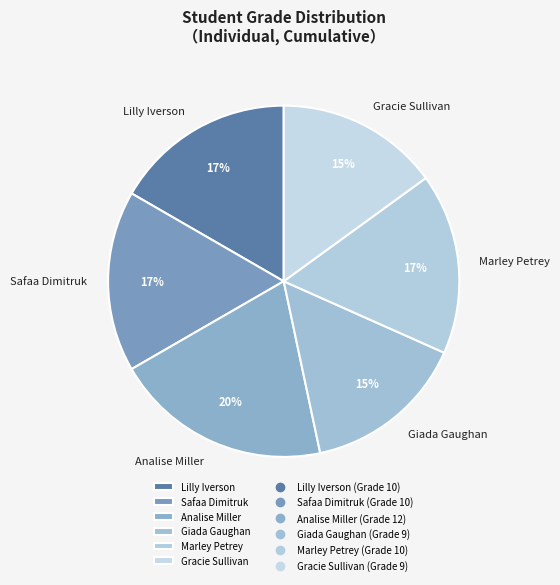

Approximately how many times larger is the value at Lilly Iverson compared to Giada Gaughan?

1.1